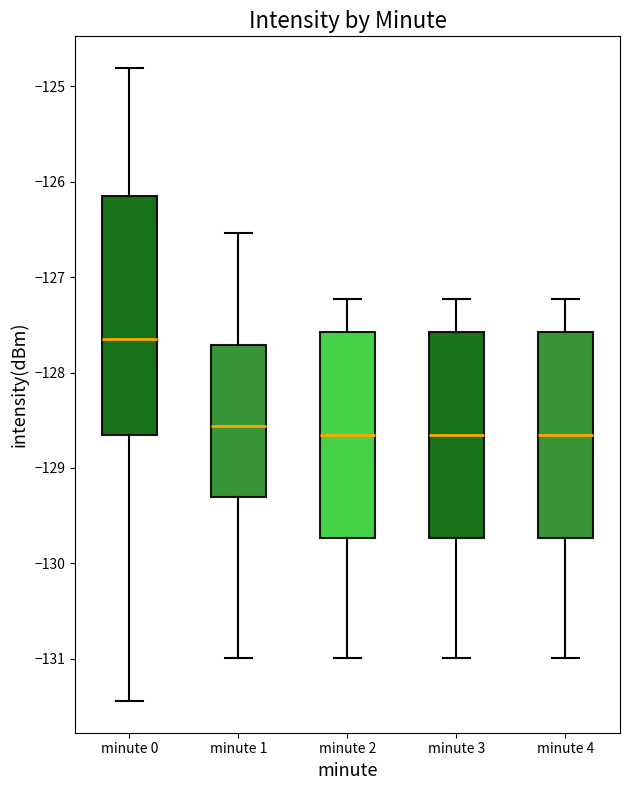

Comparing the boxes themselves (not the whiskers), which one is the tallest?

minute 0